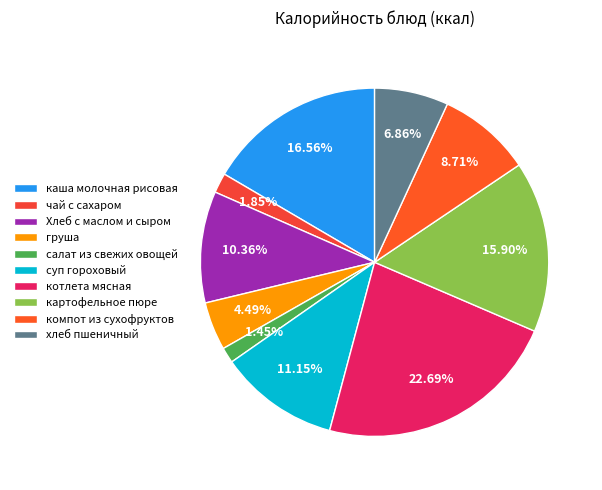

To the nearest percent, what is the difference between the Хлеб с маслом и сыром and компот из сухофруктов slice percentages?

2%